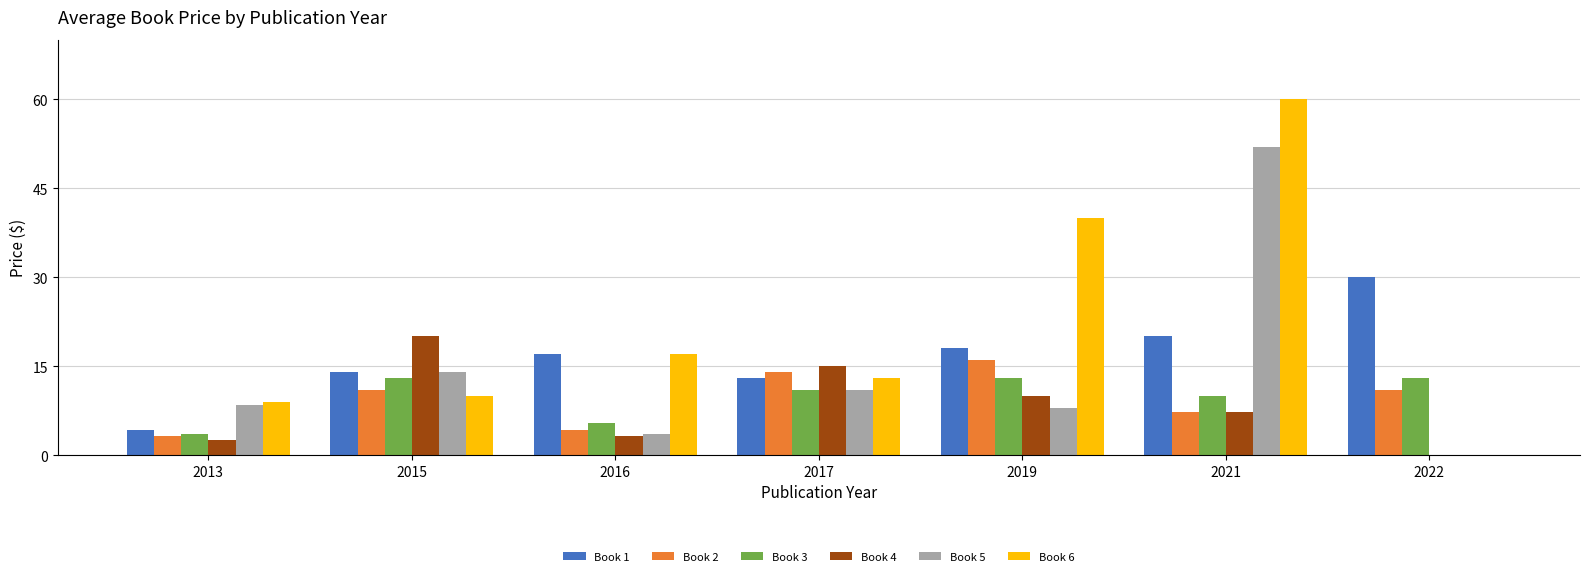

Are the bars horizontal?

No